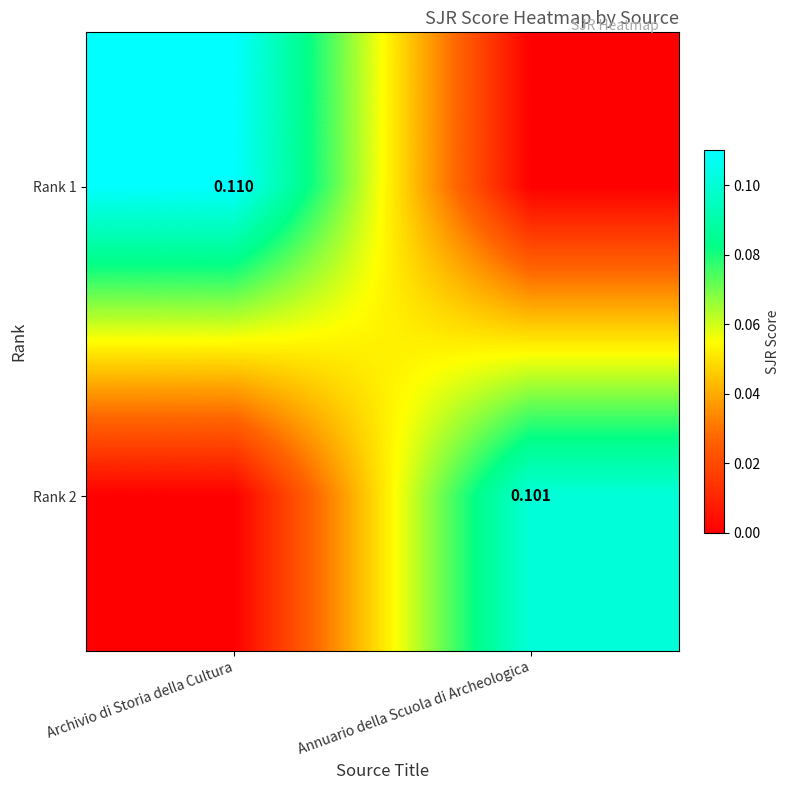

Count the number of data series in this chart.

2